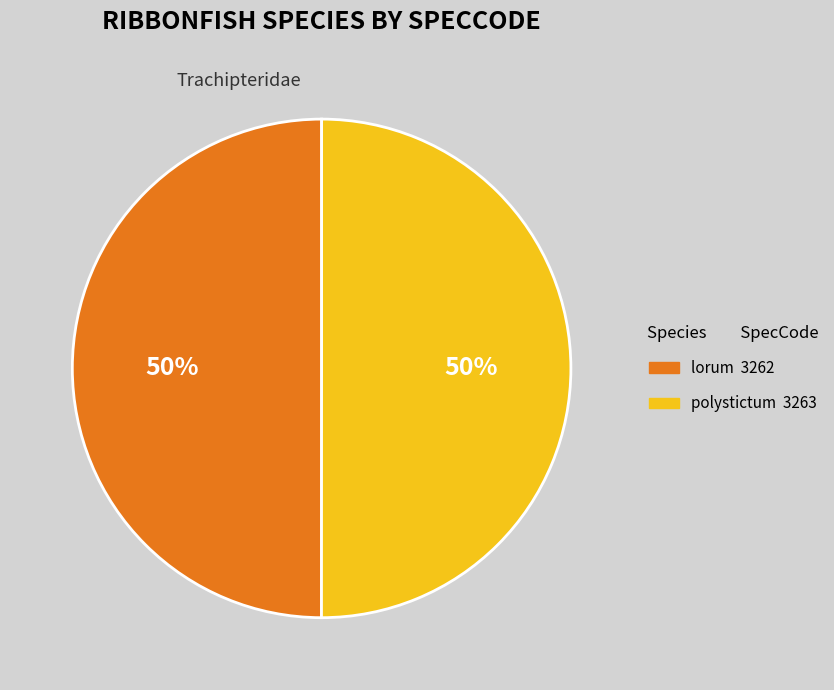

Combined, do lorum and polystictum account for over 50%?

Yes